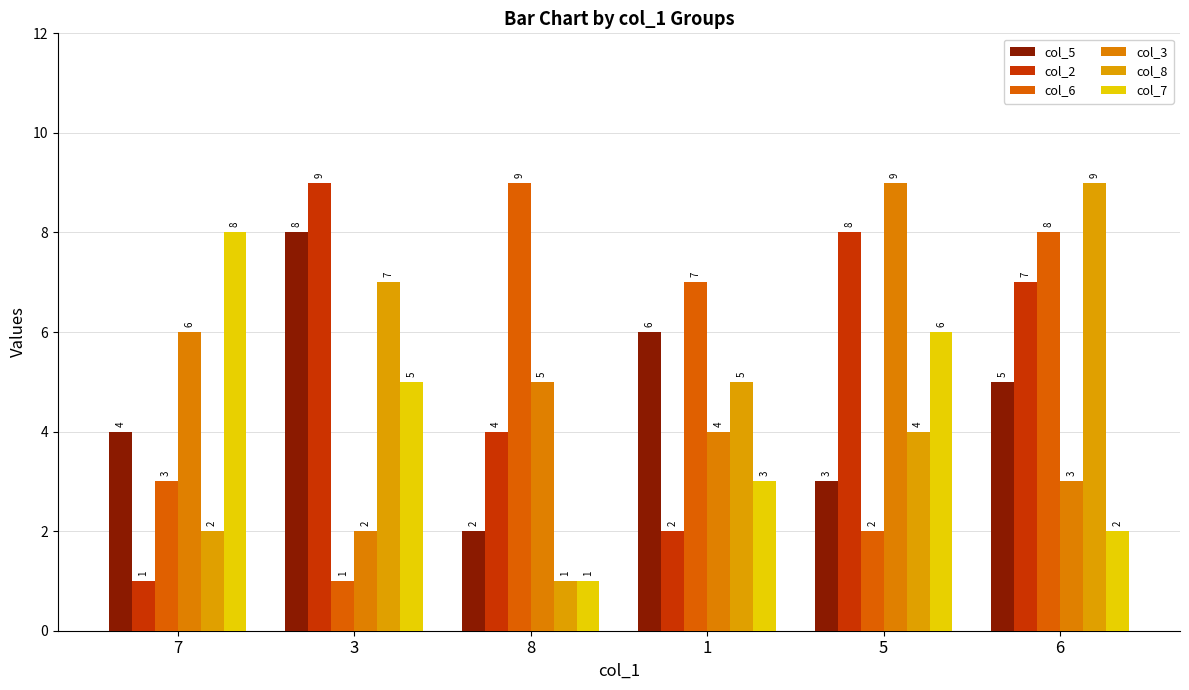

How many values in the col_2 series are below 7?

3